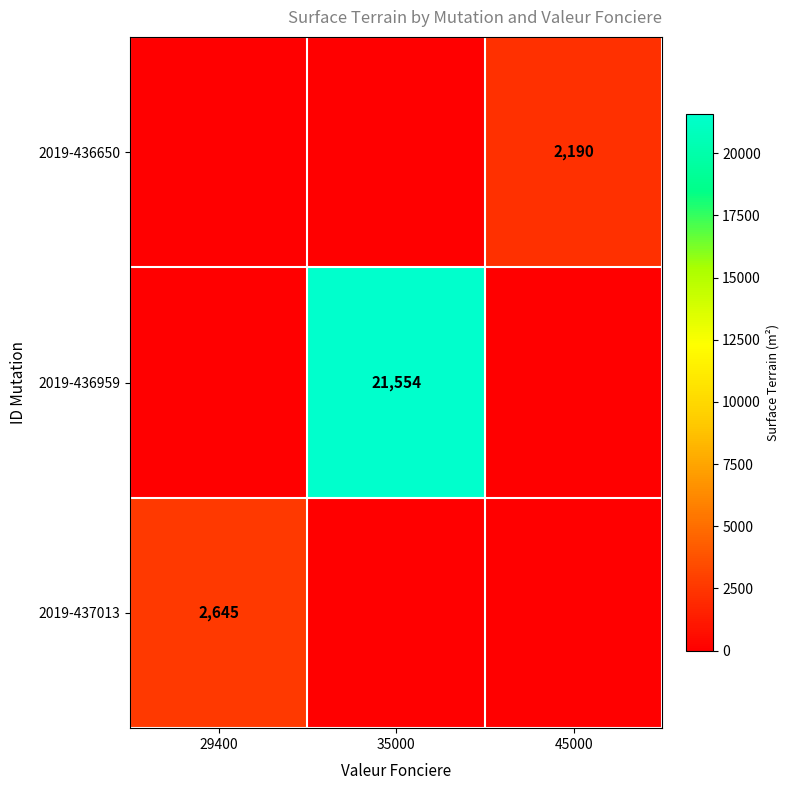

The 2019-436959 series shows 21554 at 35000. True or false?

True